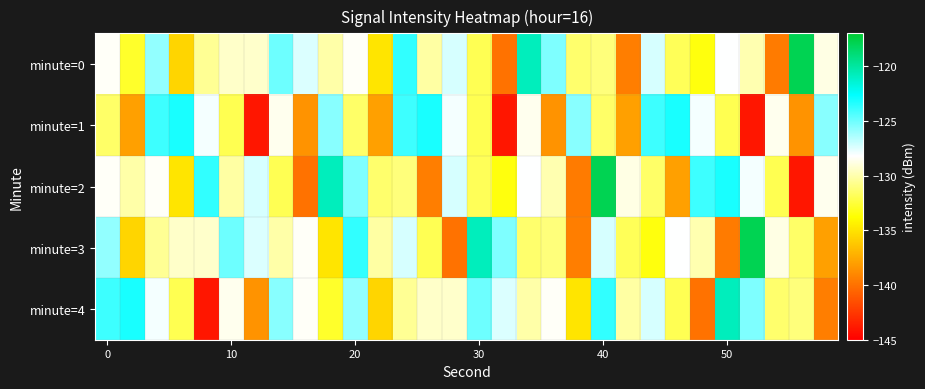

Reading left to right, what are all the values shown in this chart?

minute=0: -128.3	-132.8	-125.8	-135.6	-130.5	-129.4	-129.3	-125.0	-127.4	-130.1	-128.4	-134.9	-123.7	-130.2	-127.3	-131.9	-140.0	-120.8	-125.4	-131.4	-131.1	-139.4	-127.3	-131.9	-133.5	-128.2	-129.9	-139.5	-117.9	-128.8
minute=1: -131.5	-137.9	-124.0	-123.2	-128.0	-132.0	-144.0	-128.6	-138.5	-125.6	-131.5	-137.9	-124.0	-123.2	-128.0	-132.0	-144.0	-128.6	-138.5	-125.6	-131.5	-137.9	-124.0	-123.2	-128.0	-132.0	-144.0	-128.6	-138.5	-125.6
minute=2: -128.3	-130.1	-128.4	-134.9	-123.7	-130.2	-127.3	-131.9	-140.0	-120.8	-125.4	-131.4	-131.1	-139.4	-127.3	-131.9	-133.5	-128.2	-129.9	-139.5	-117.9	-128.8	-131.5	-137.9	-124.0	-123.2	-128.0	-132.0	-144.0	-128.6
minute=3: -125.8	-135.6	-130.5	-129.4	-129.3	-125.0	-127.4	-130.1	-128.4	-134.9	-123.7	-130.2	-127.3	-131.9	-140.0	-120.8	-125.4	-131.4	-131.1	-139.4	-127.3	-131.9	-133.5	-128.2	-129.9	-139.5	-117.9	-128.8	-131.5	-137.9
minute=4: -124.0	-123.2	-128.0	-132.0	-144.0	-128.6	-138.5	-125.6	-128.3	-132.8	-125.8	-135.6	-130.5	-129.4	-129.3	-125.0	-127.4	-130.1	-128.4	-134.9	-123.7	-130.2	-127.3	-131.9	-140.0	-120.8	-125.4	-131.4	-131.1	-139.4